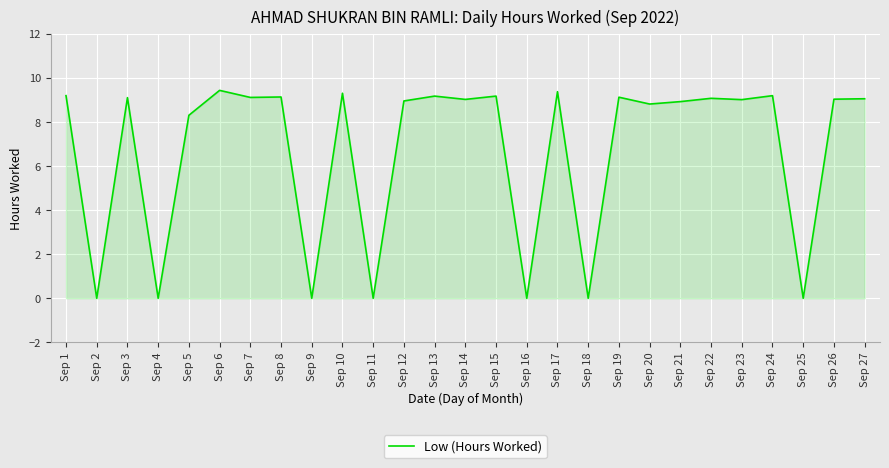

Approximately how many times larger is the value at Sep 26 compared to Sep 27?

1.0